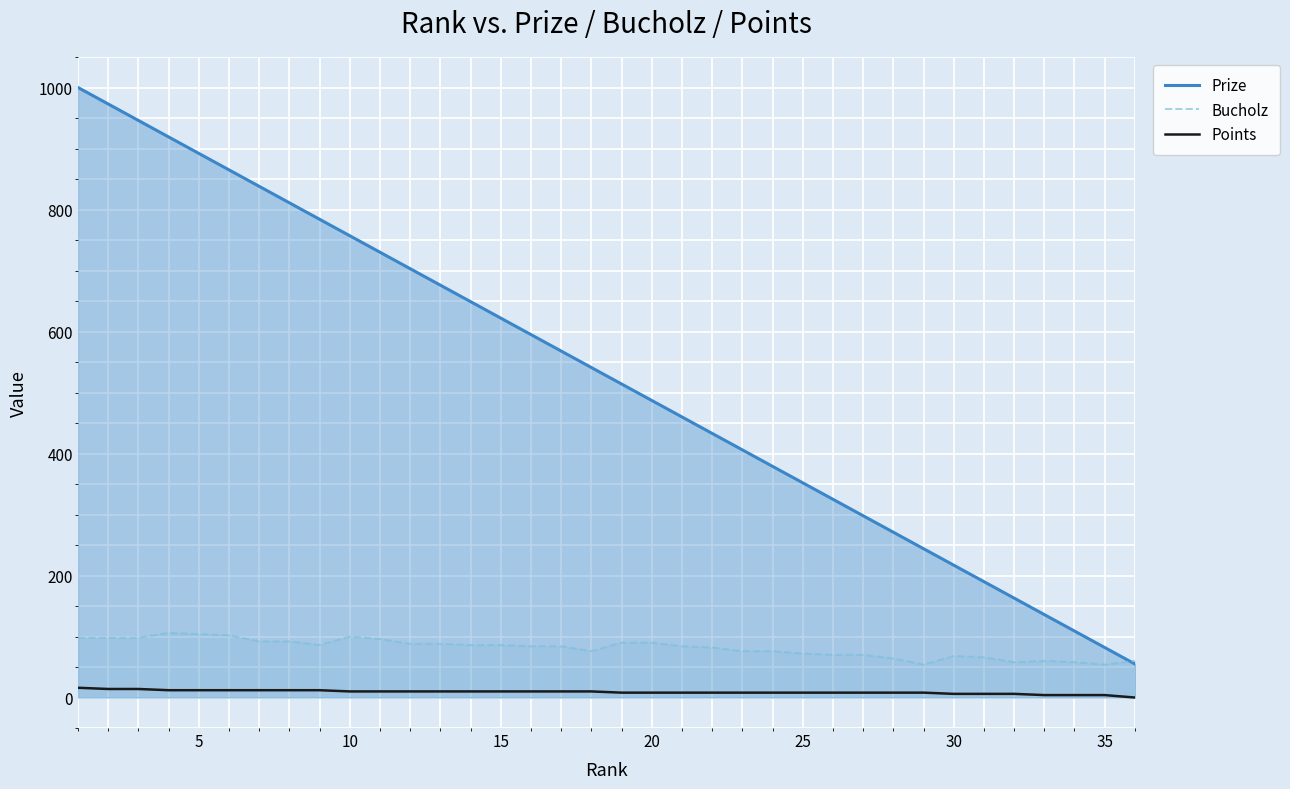

What is the spread (max minus min) of values at 10?

747